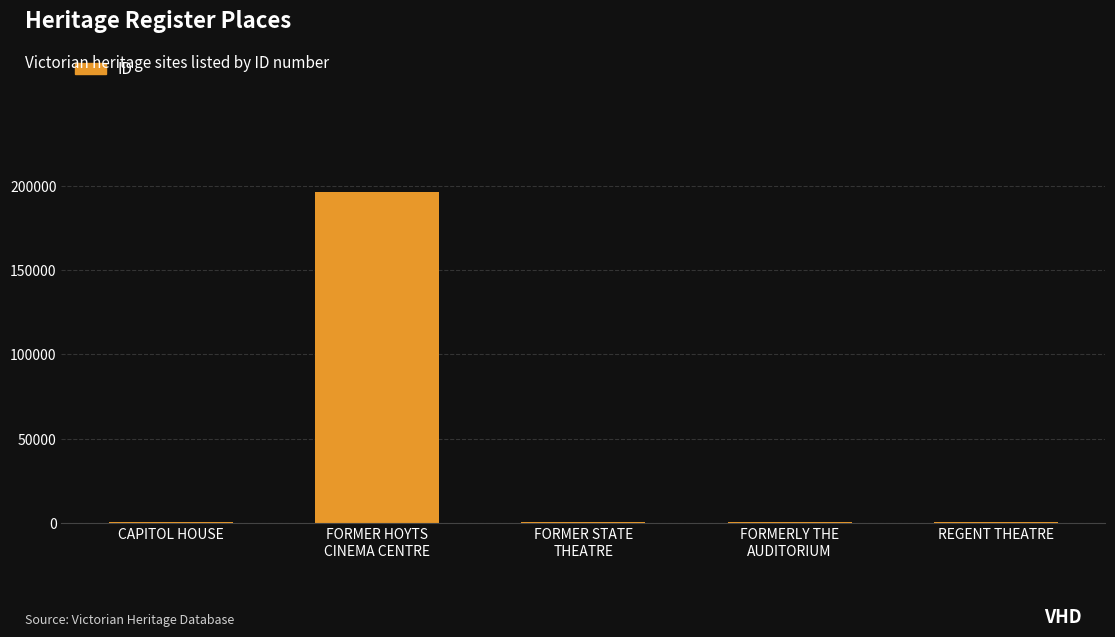

How many values are below 753?

2